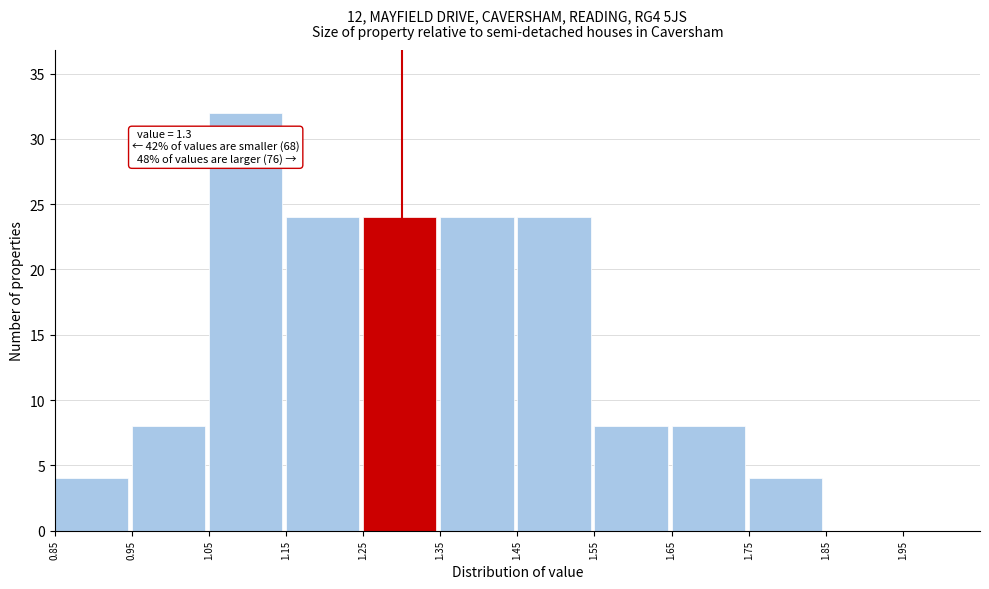

Which range on the x-axis has the tallest bar?

1.05 to 1.15